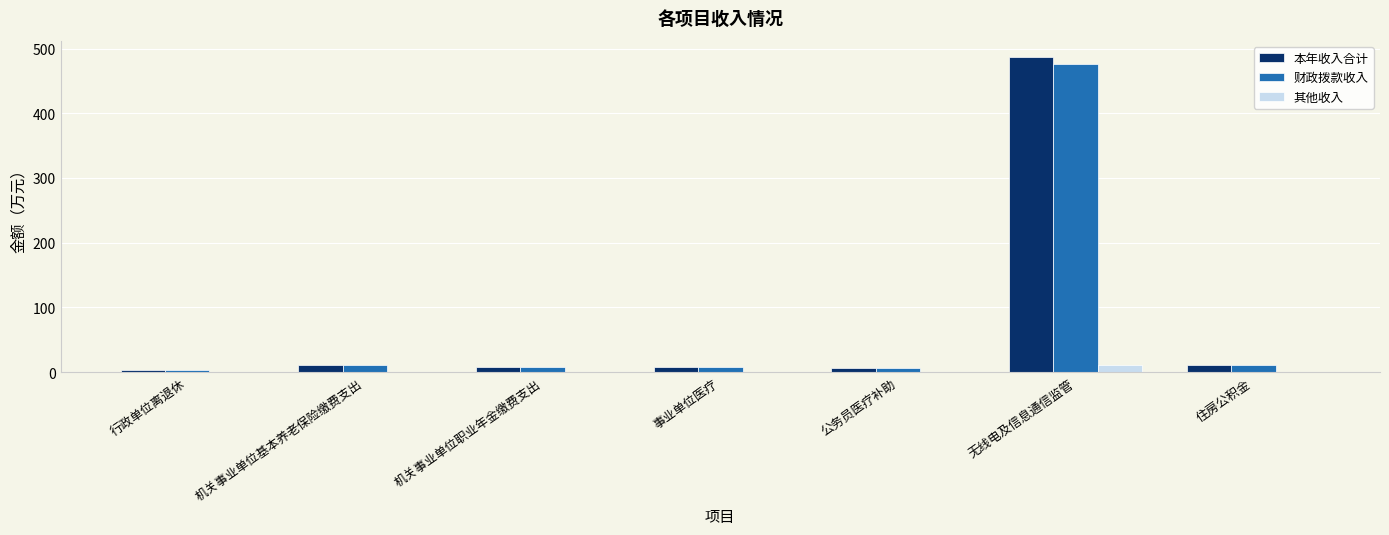

Is the value of 财政拨款收入 at 无线电及信息通信监管 greater than the value of 其他收入 at 机关事业单位职业年金缴费支出?

Yes